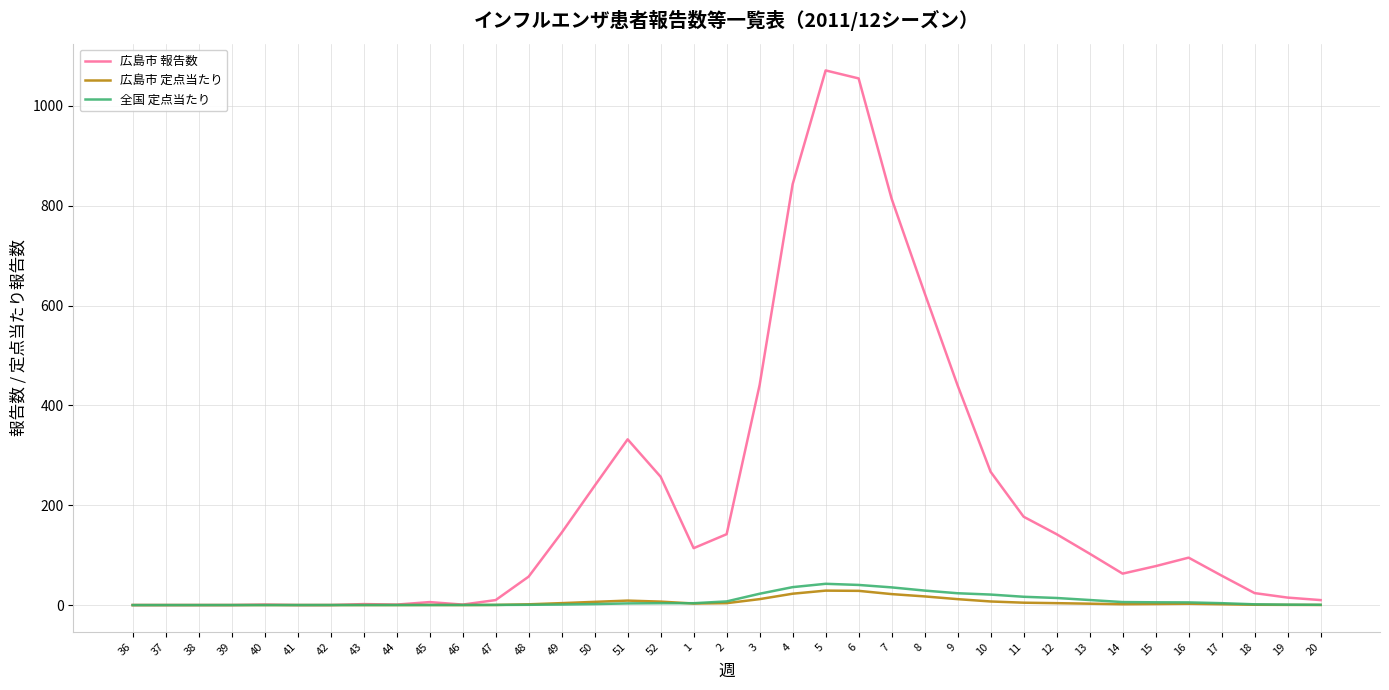

Which series has the largest range (max minus min)?

広島市 報告数